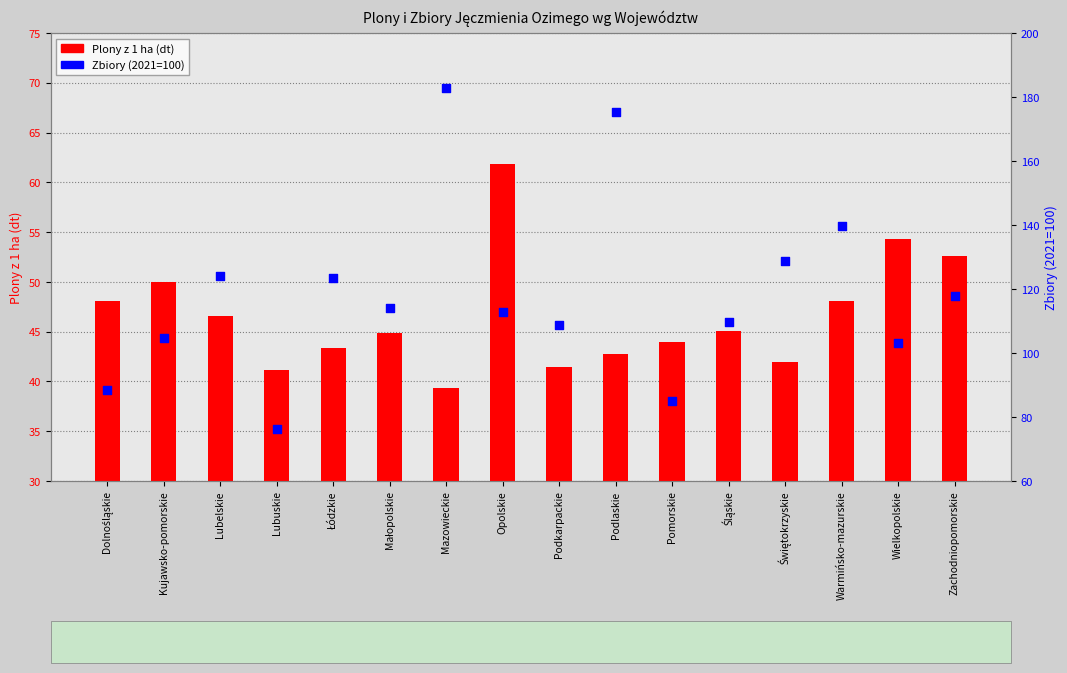

Which series contains the highest Y value?

Zbiory (2021=100)